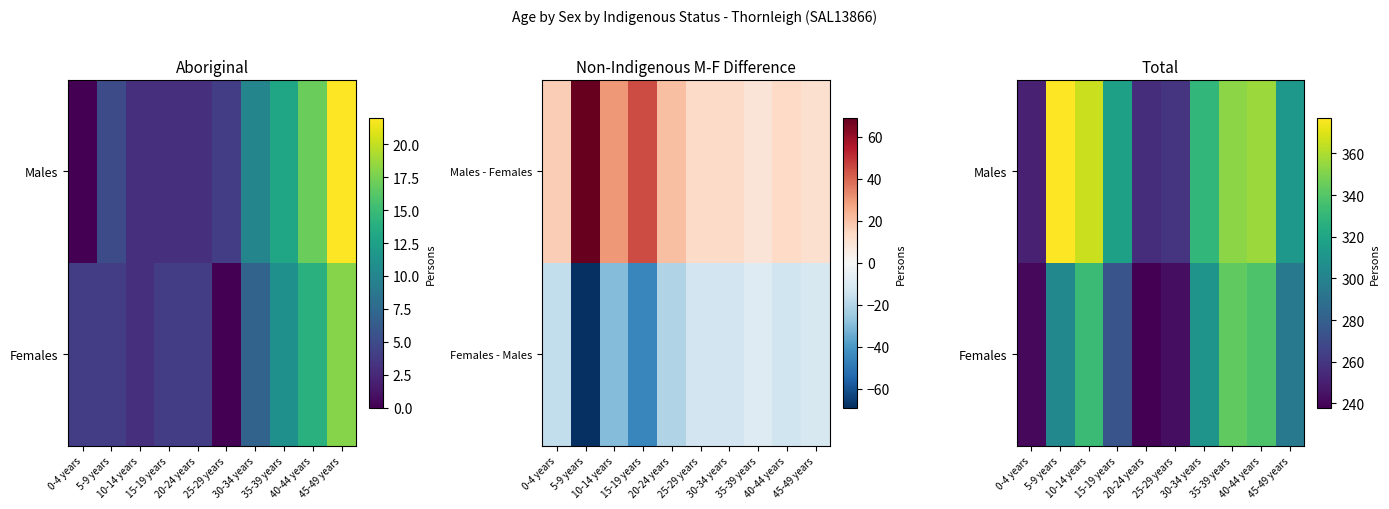

What is the minimum value shown in the chart?

238